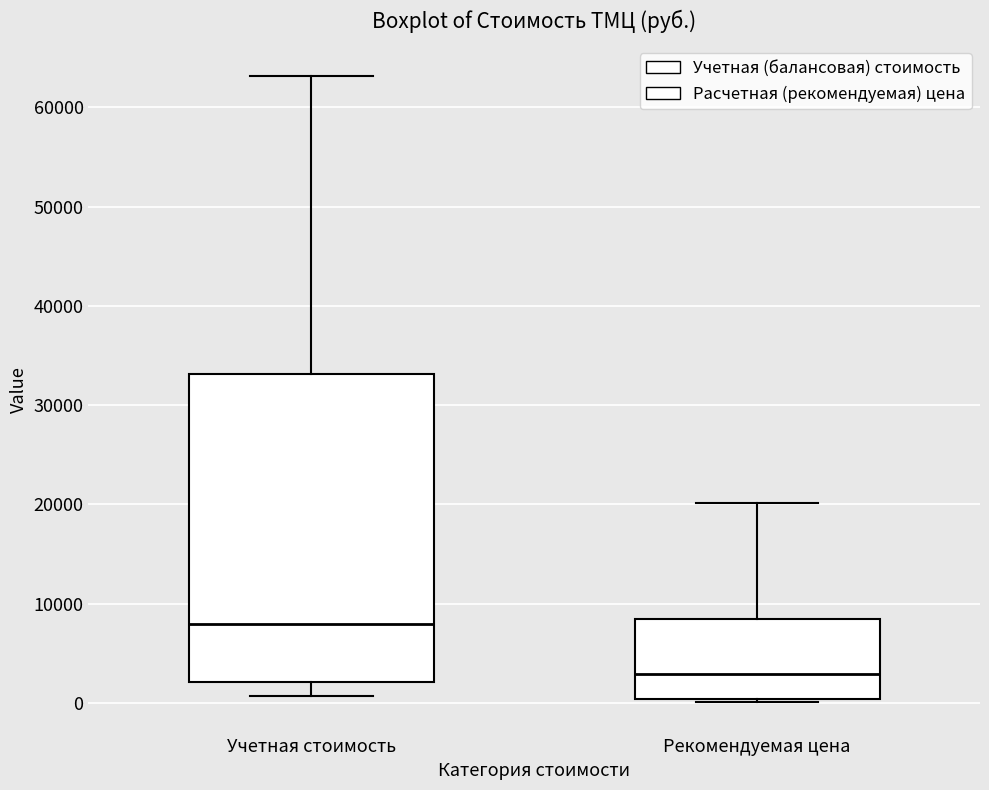

Reading left to right, transcribe this box plot: for each box, give where its median line is, the range the box spans, and where its two whiskers end, as read against the y-axis. The values are not printed on the chart, so give them approximately, as read against the axis.

Учетная стоимость: median 8000, box 2000 to 33000, whiskers 1000 to 63000
Рекомендуемая цена: median 3000, box 0 to 8000, whiskers 0 to 20000